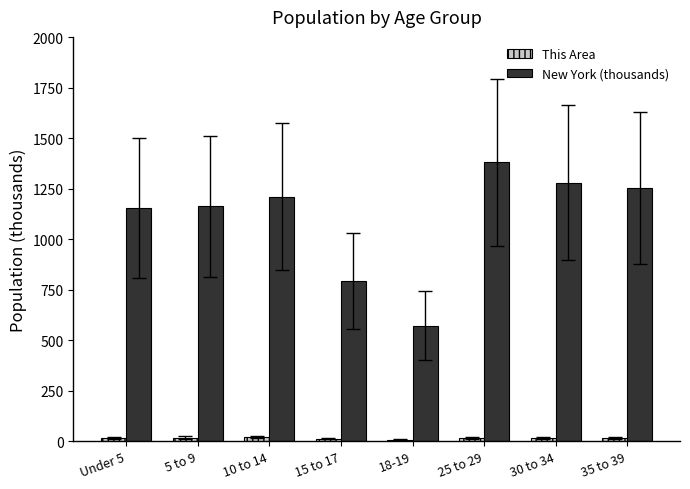

Are the bars horizontal?

No